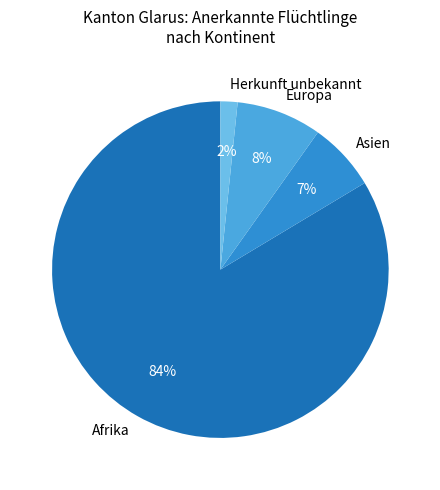

Does Afrika account for over 50% of the chart?

Yes